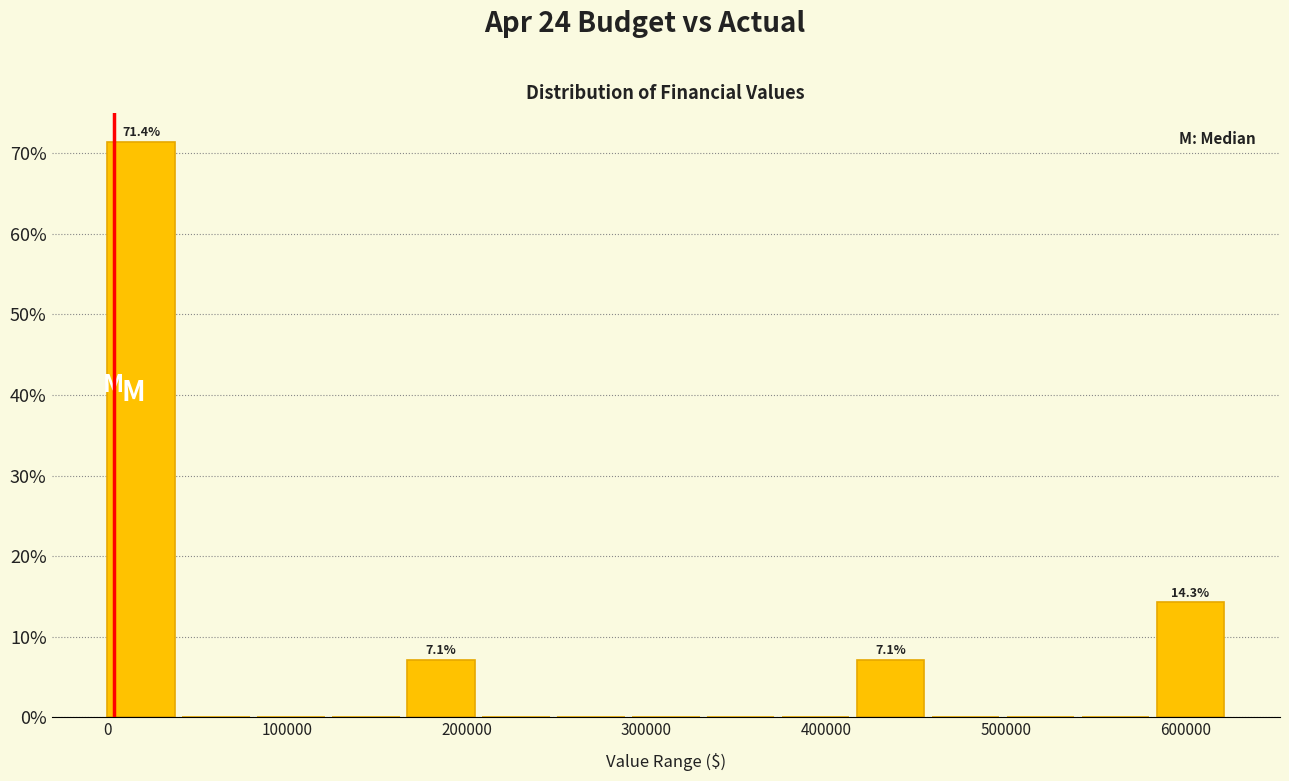

Which range on the x-axis has the tallest bar?

0 to 40000